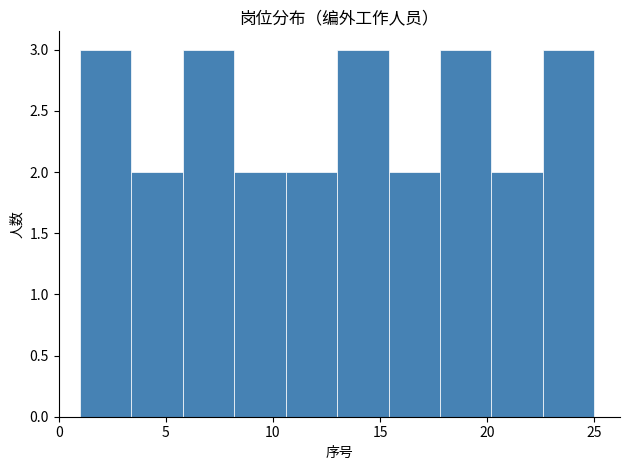

How tall is the bar that spans 20.2 to 22.6 on the x-axis? Neither the bar edges nor the heights are printed on the chart, so give them approximately, as read against the axes.

2